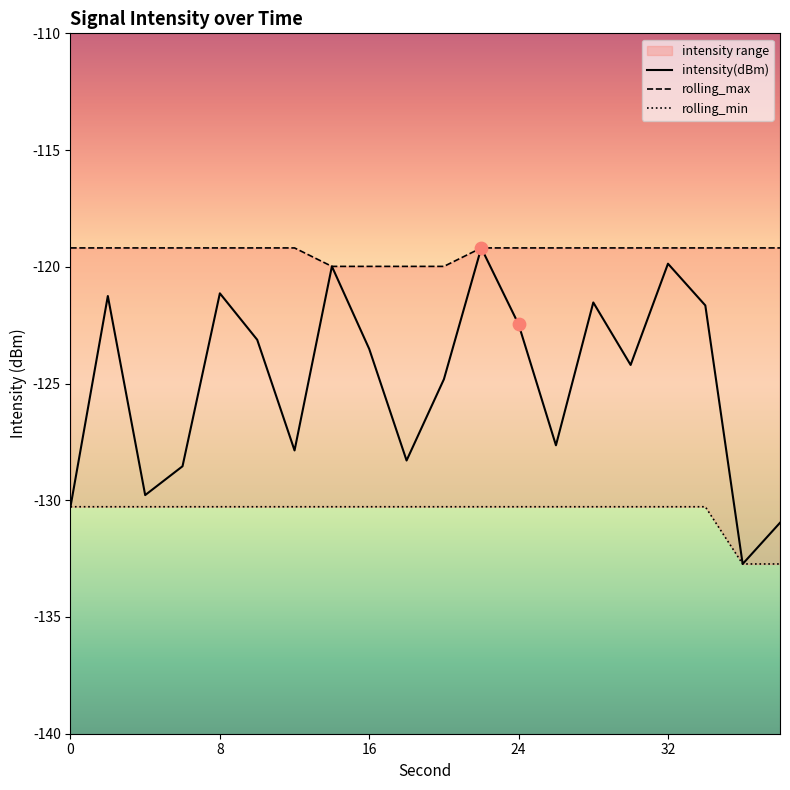

What is the total value across all series at 28?

-371.0